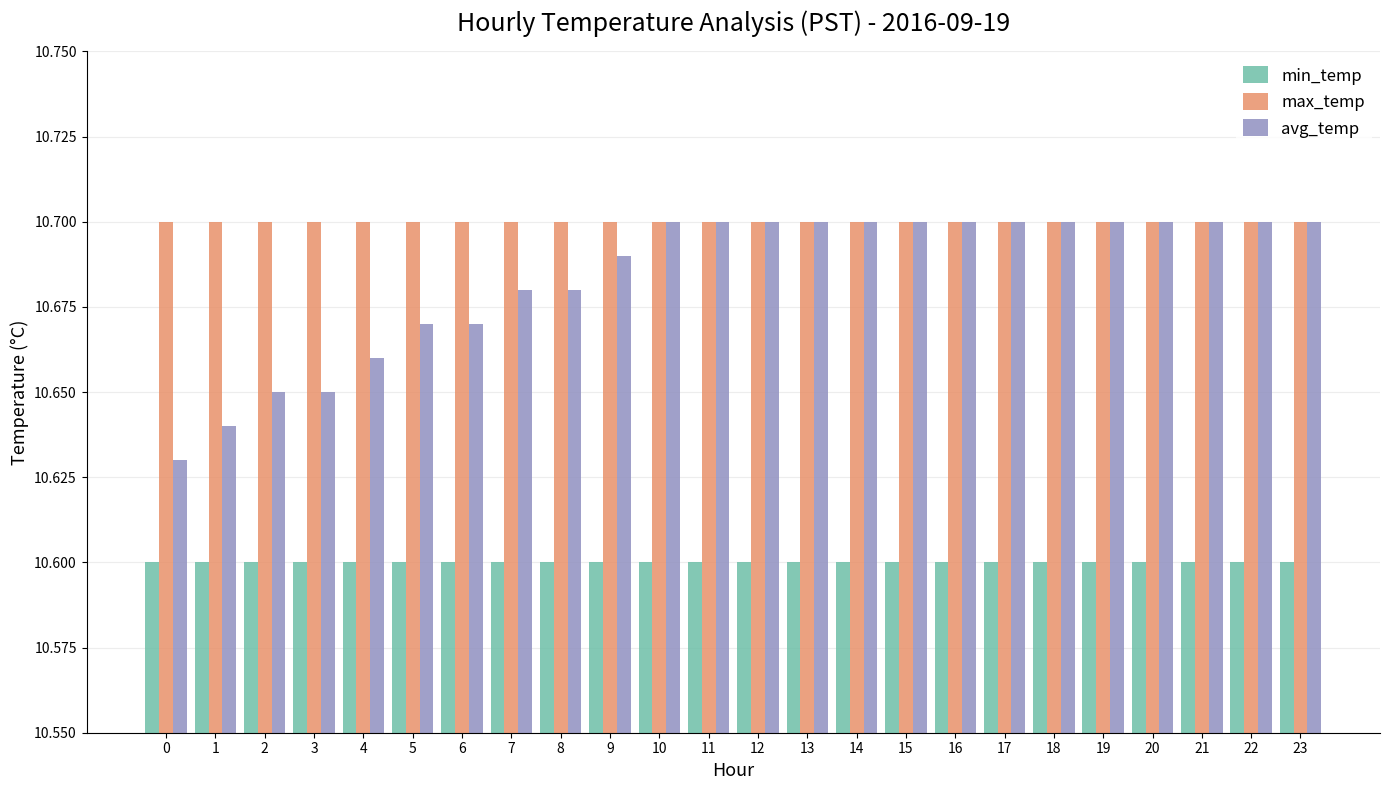

How many bars are there in total?

72